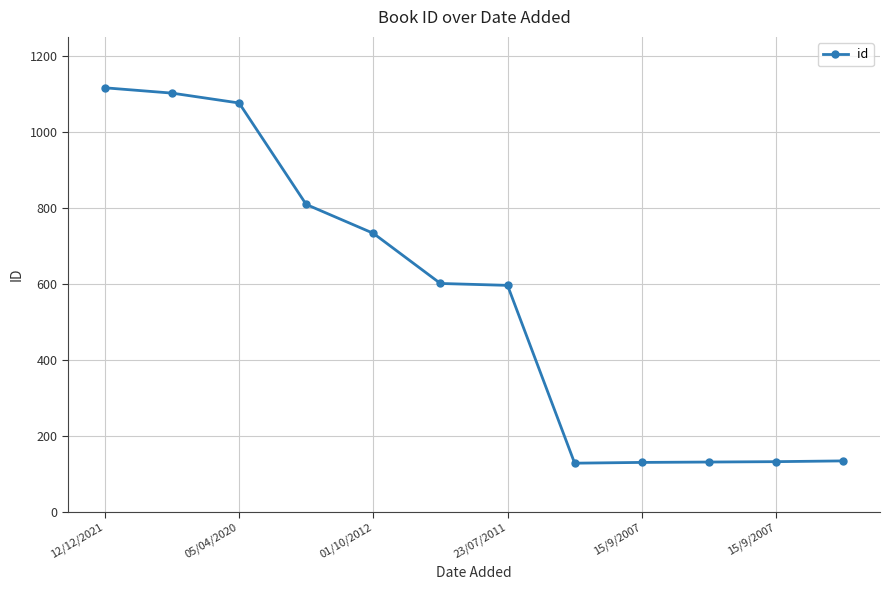

What is the maximum value shown in the chart?

1116